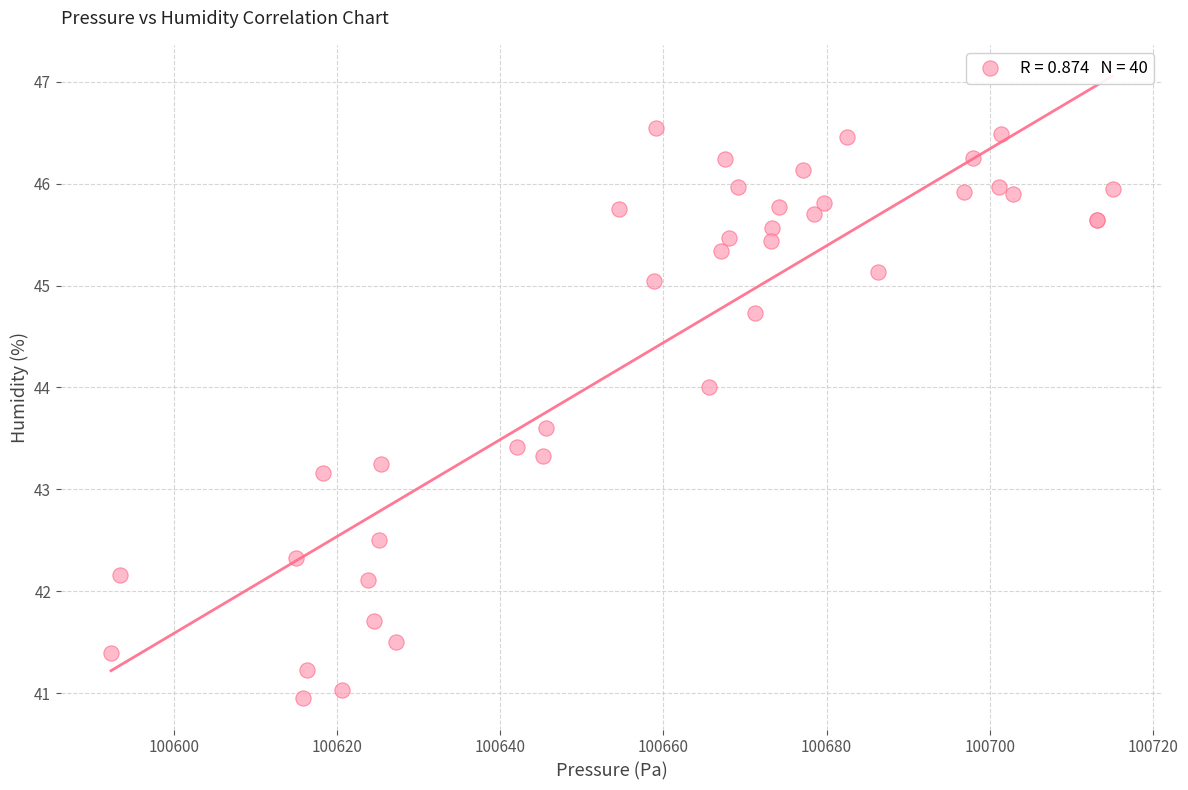

What Y value in the scatter plot is closest to 43?

43.2